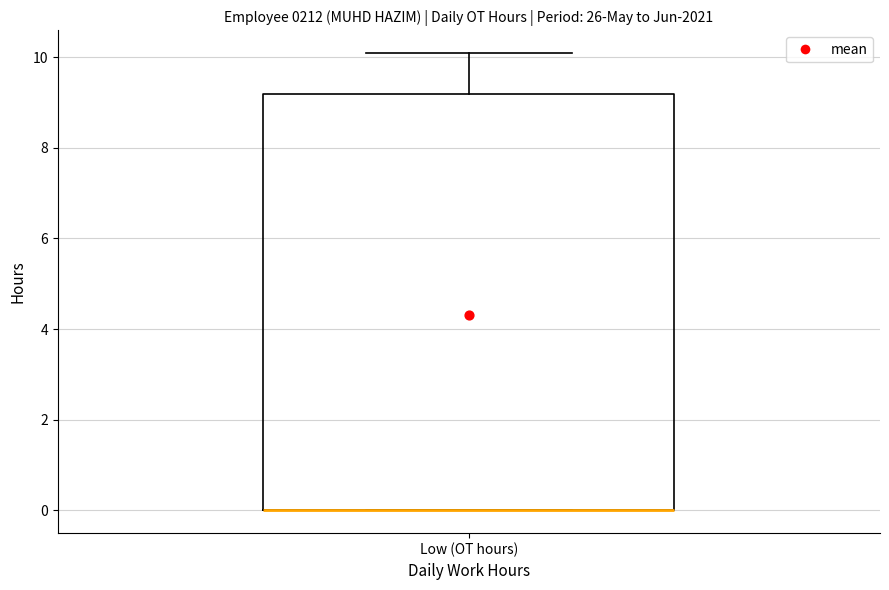

Where is the upper edge of the box for Low (OT hours) on the y-axis? The values are not printed on the chart, so give them approximately, as read against the axis.

9.2